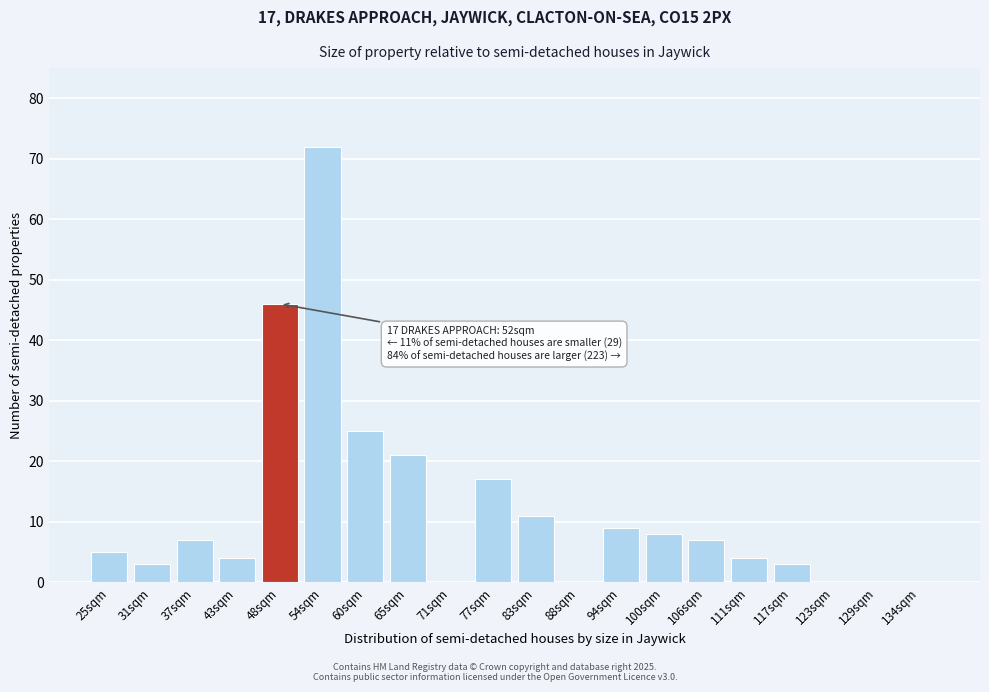

Reading left to right, extract all data points from this chart.

25sqm=5	31sqm=3	37sqm=7	43sqm=4	48sqm=46	54sqm=72	60sqm=25	65sqm=21	71sqm=0	77sqm=17	83sqm=11	88sqm=0	94sqm=9	100sqm=8	106sqm=7	111sqm=4	117sqm=3	123sqm=0	129sqm=0	134sqm=0